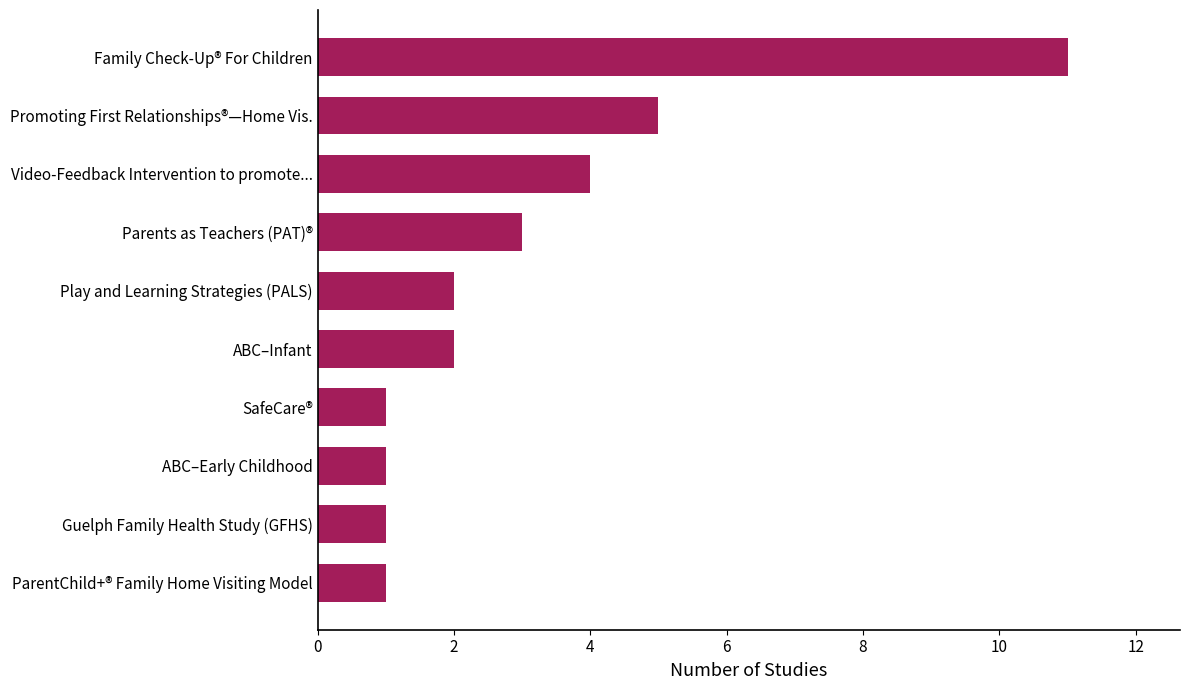

What is the sum of all values?

31